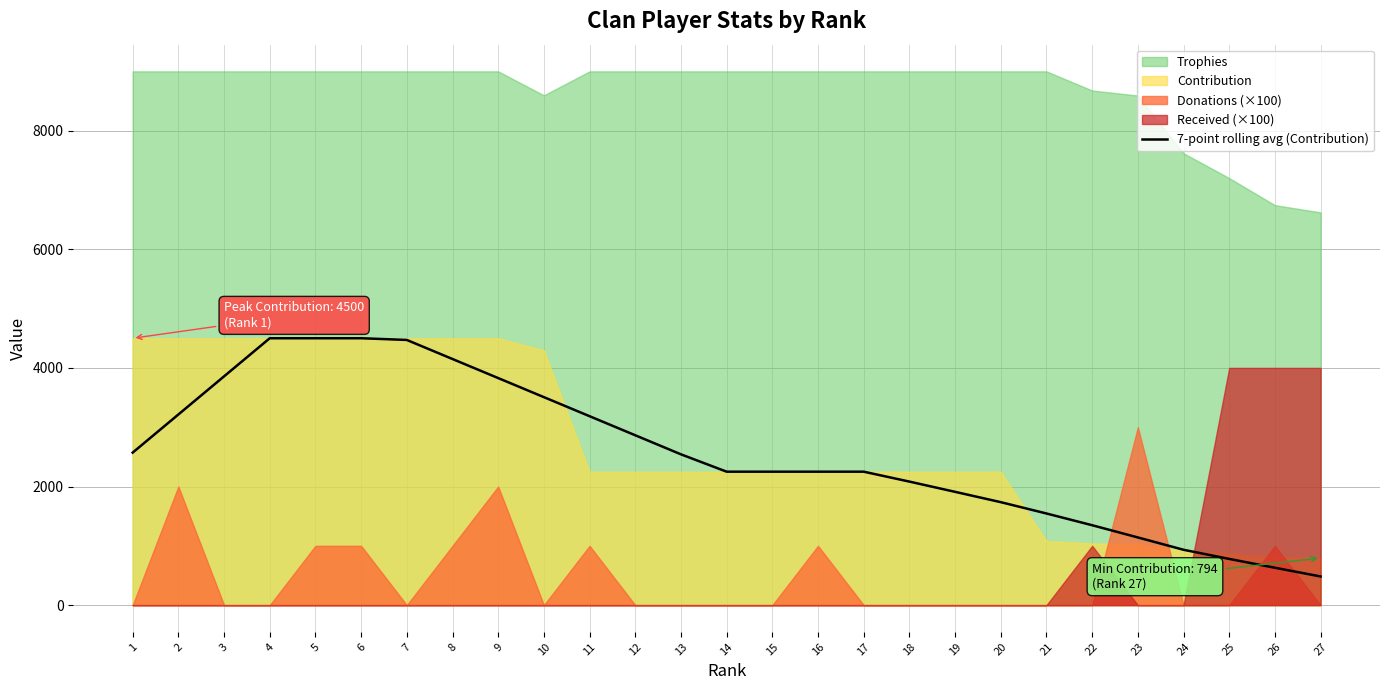

Does the chart display data point markers on the line(s)?

No